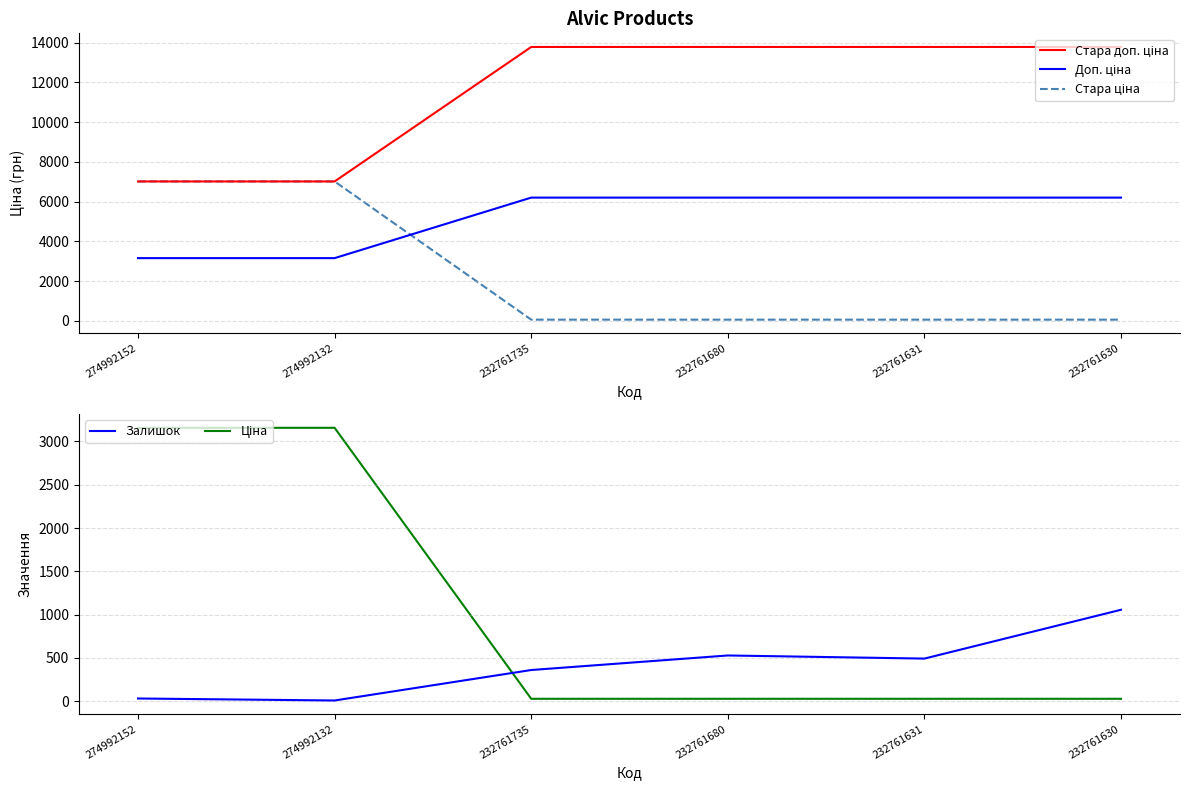

Where is the first local maximum for Залишок?

232761680